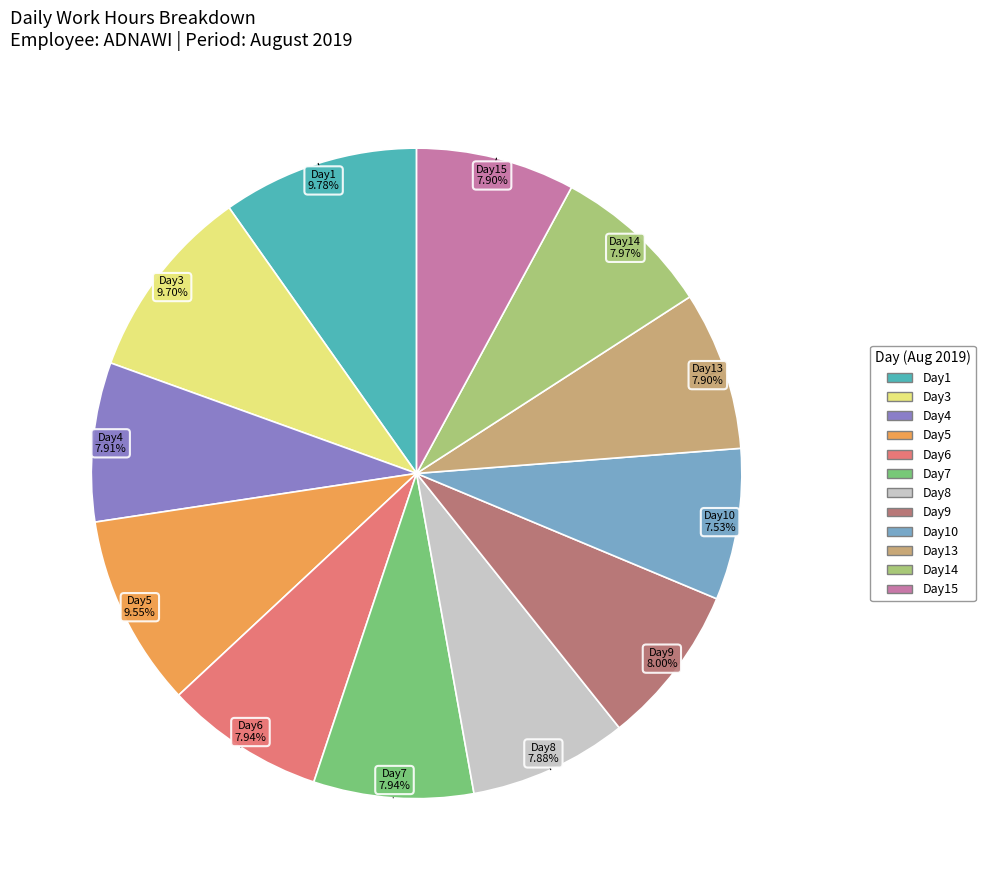

Does any single category account for the majority?

No